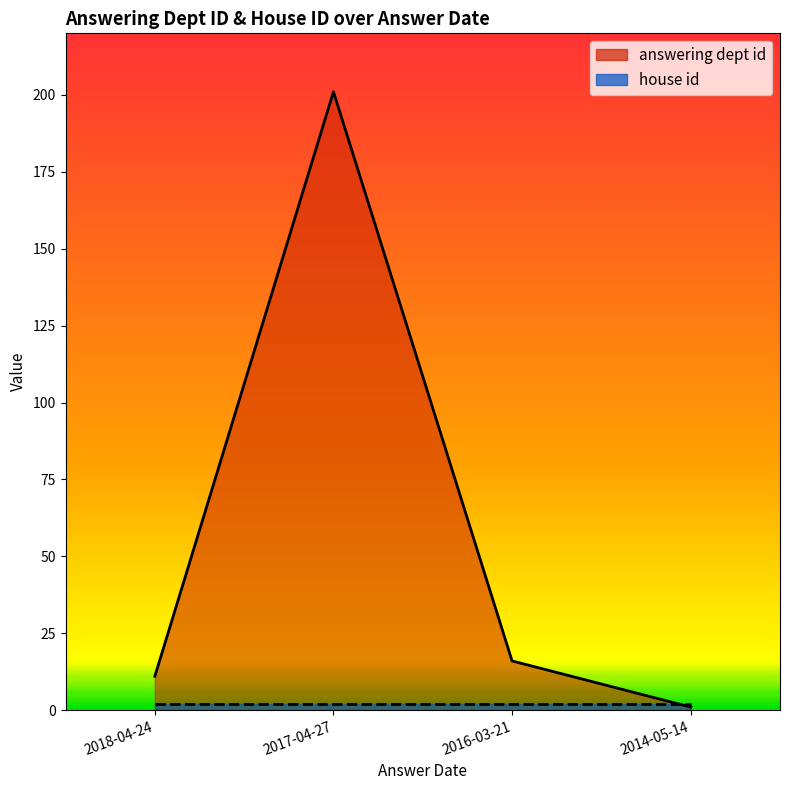

What is the value of the 4th point from the left?

1